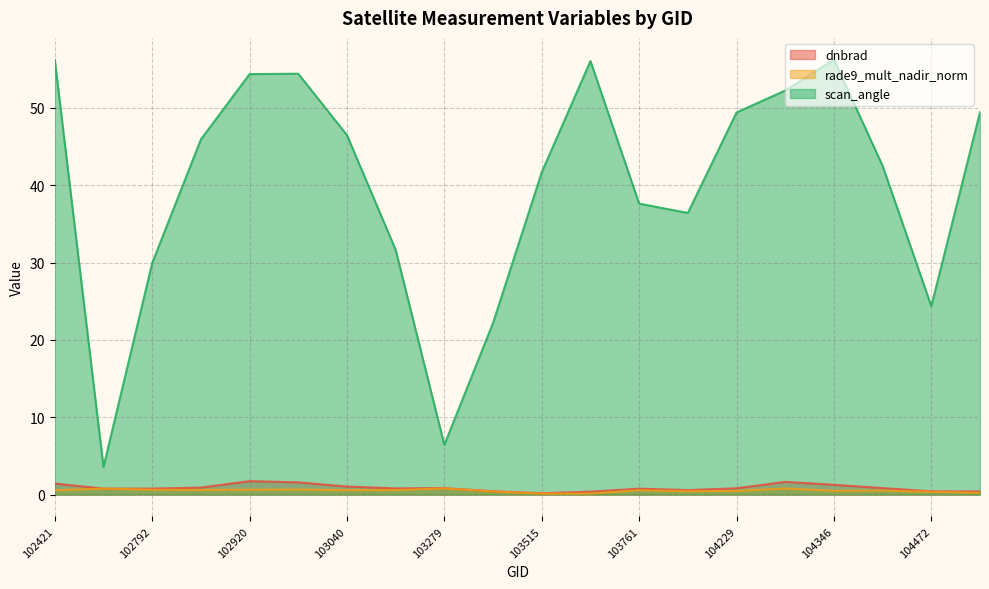

Which series has the widest spread of values?

scan_angle